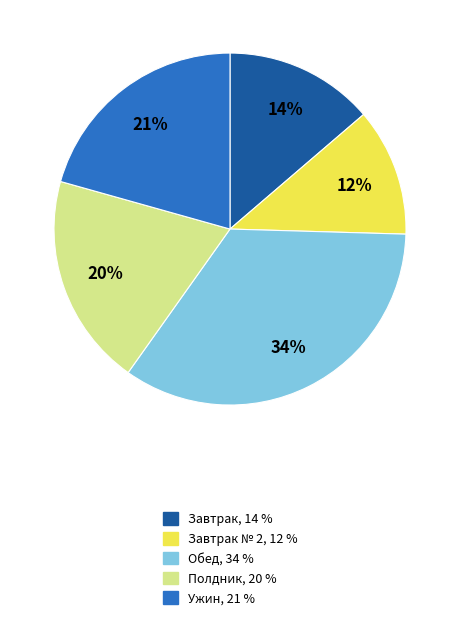

To the nearest percent, what is the average slice percentage?

20%